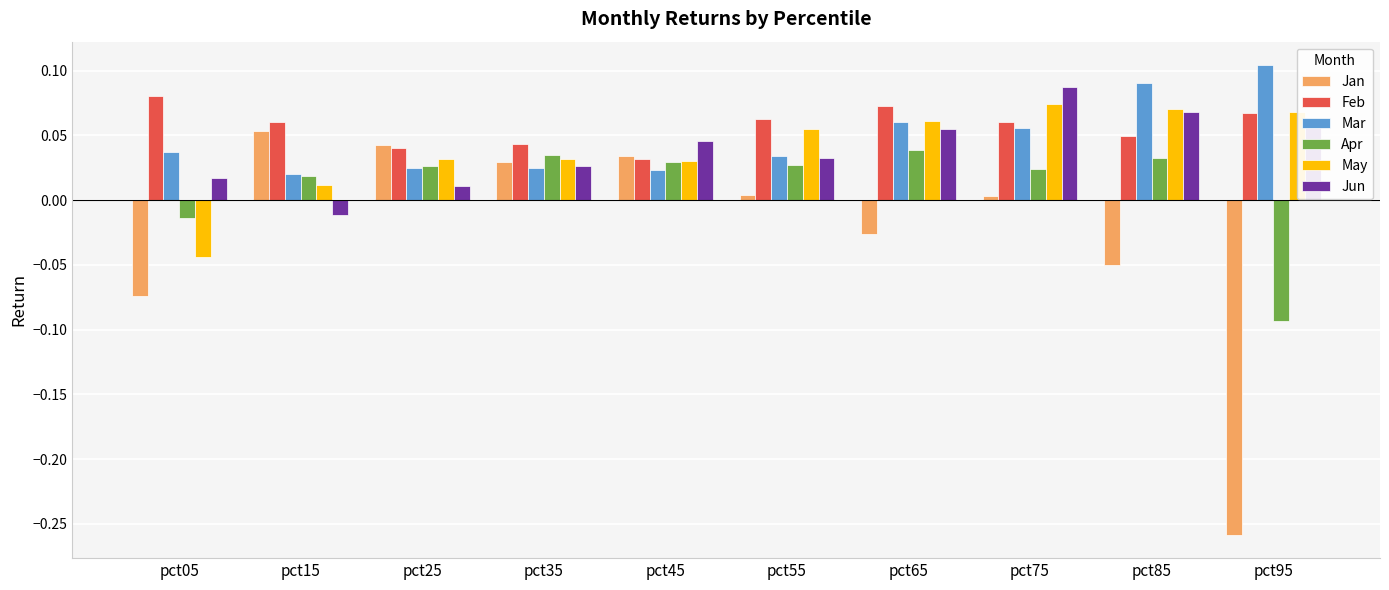

At which category does the chart reach its minimum across all series?

pct95